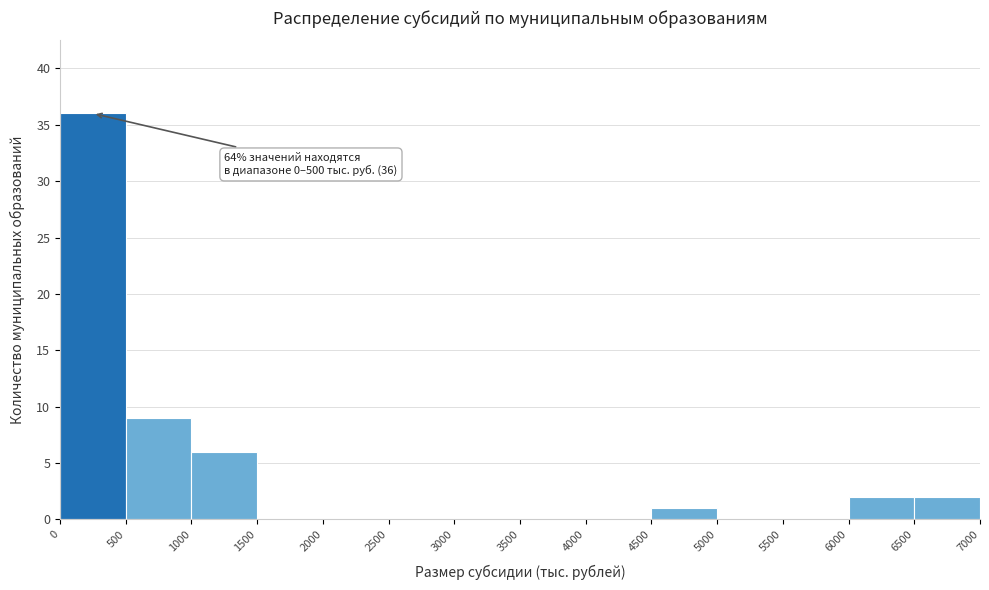

Over which range of the x-axis is the bar tallest?

0 to 500